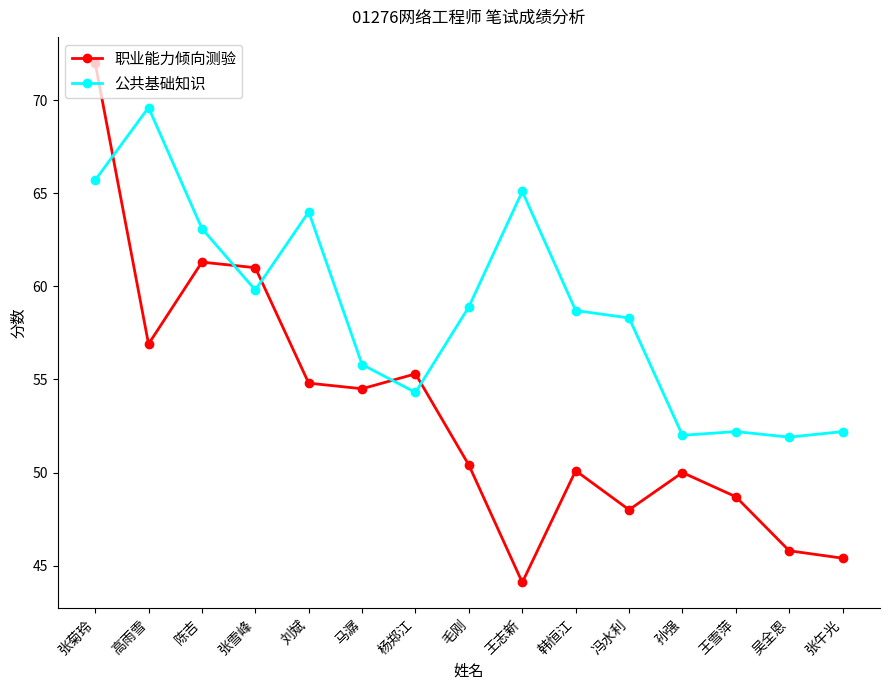

At which label does 职业能力倾向测验 reach its peak?

张菊玲